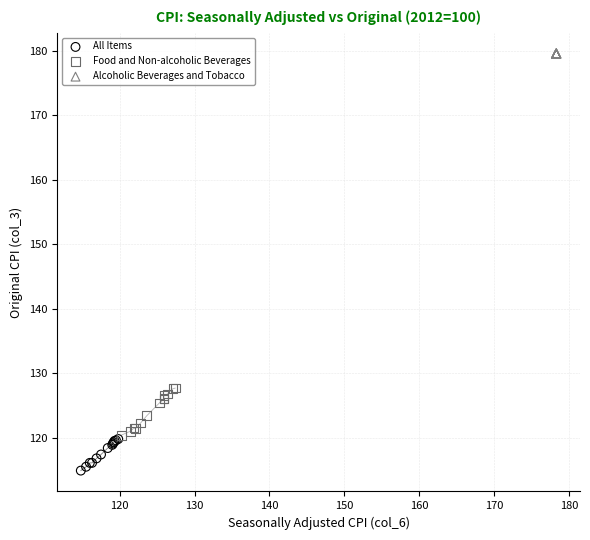

Which series reaches the minimum Y coordinate?

All Items